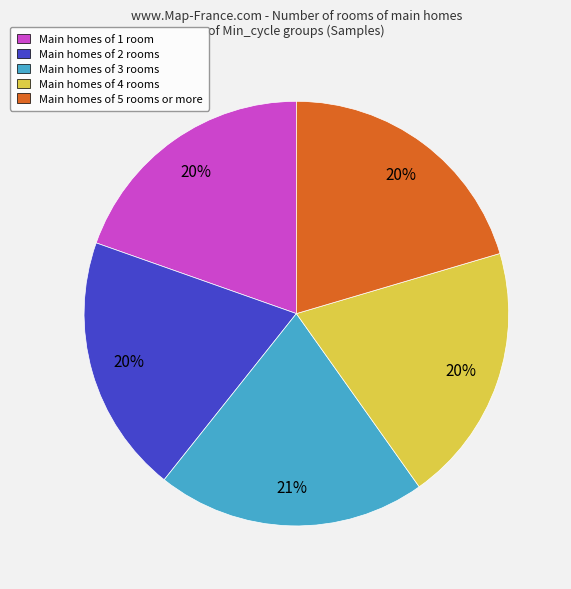

Which has a higher value, Main homes of 3 rooms or Main homes of 4 rooms?

Main homes of 3 rooms